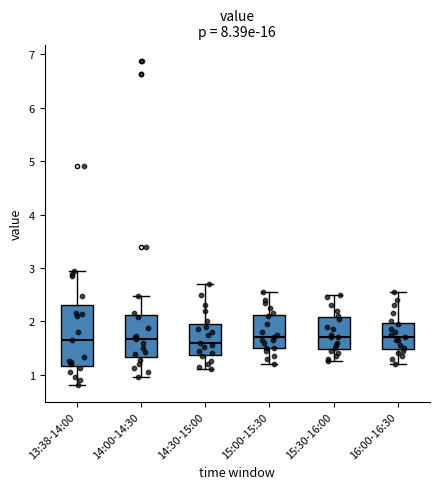

Which box is the tallest, from its lower edge to its upper edge?

13:38-14:00